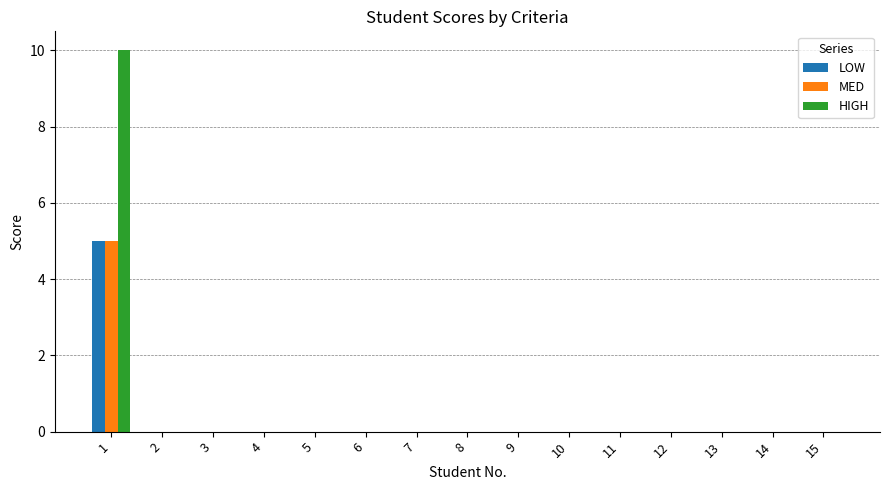

Which series has the largest total across all categories?

HIGH